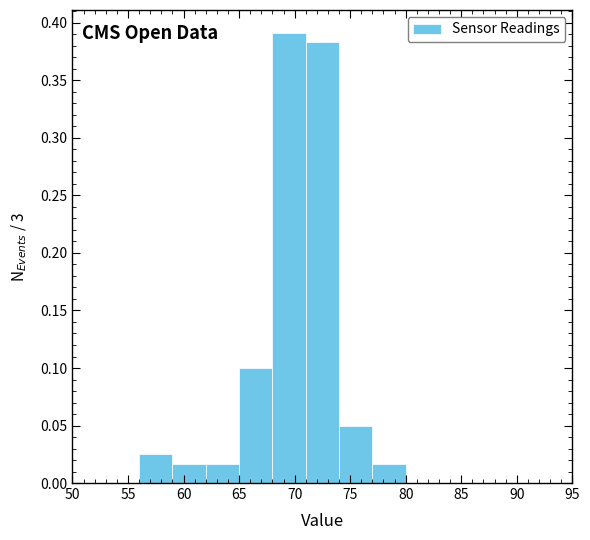

Reading left to right, transcribe this chart: for each bar, give the range it covers on the x-axis and its height. The values are not printed on the chart, so give them approximately, as read against the axis.

50 to 53: 0
53 to 56: 0
56 to 59: 0.025
59 to 62: 0.015
62 to 65: 0.015
65 to 68: 0.100
68 to 71: 0.390
71 to 74: 0.385
74 to 77: 0.050
77 to 80: 0.015
80 to 83: 0
83 to 86: 0
86 to 89: 0
89 to 92: 0
92 to 95: 0